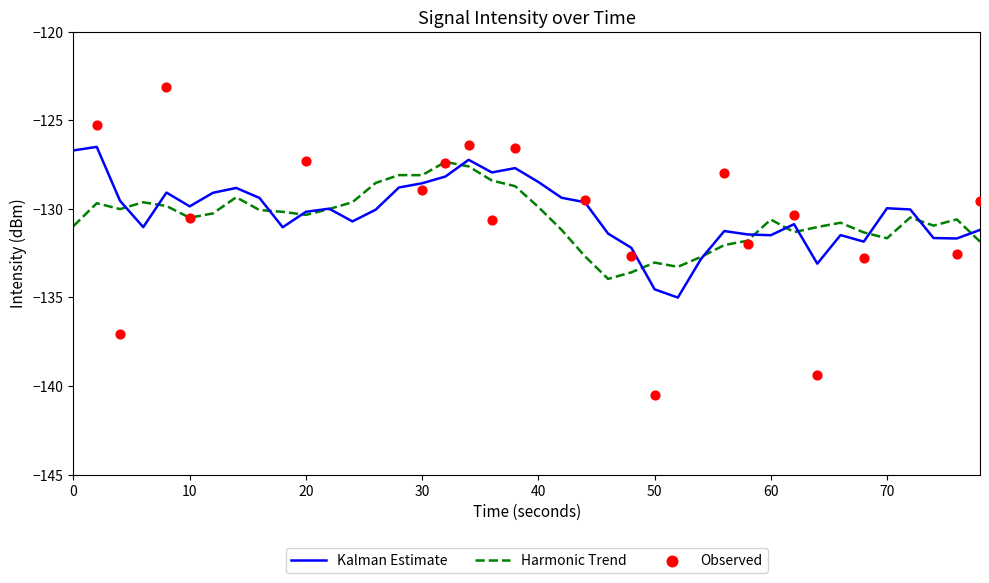

What is the maximum value for Harmonic Trend?

-127.3